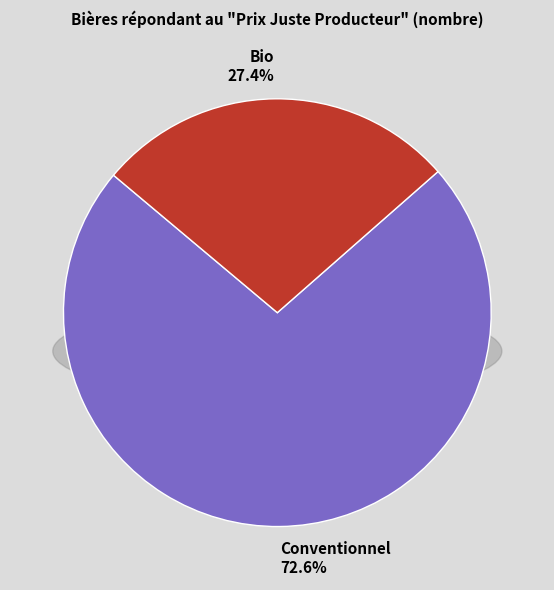

Which slice is the largest?

Conventionnel